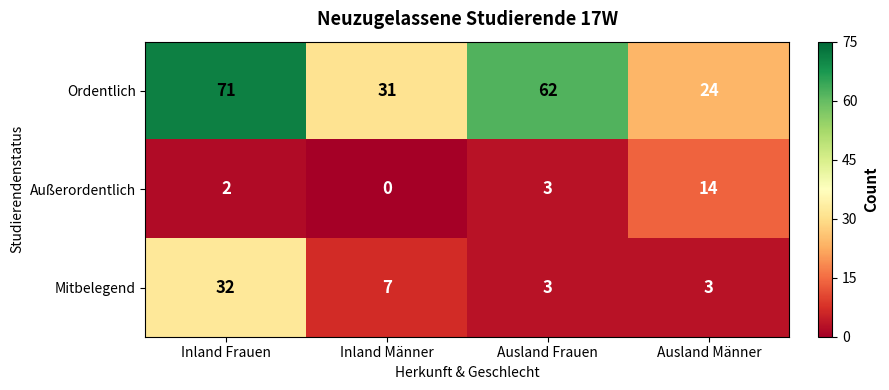

What is the sum of the Ordentlich values at Ausland Frauen and Inland Frauen?

133